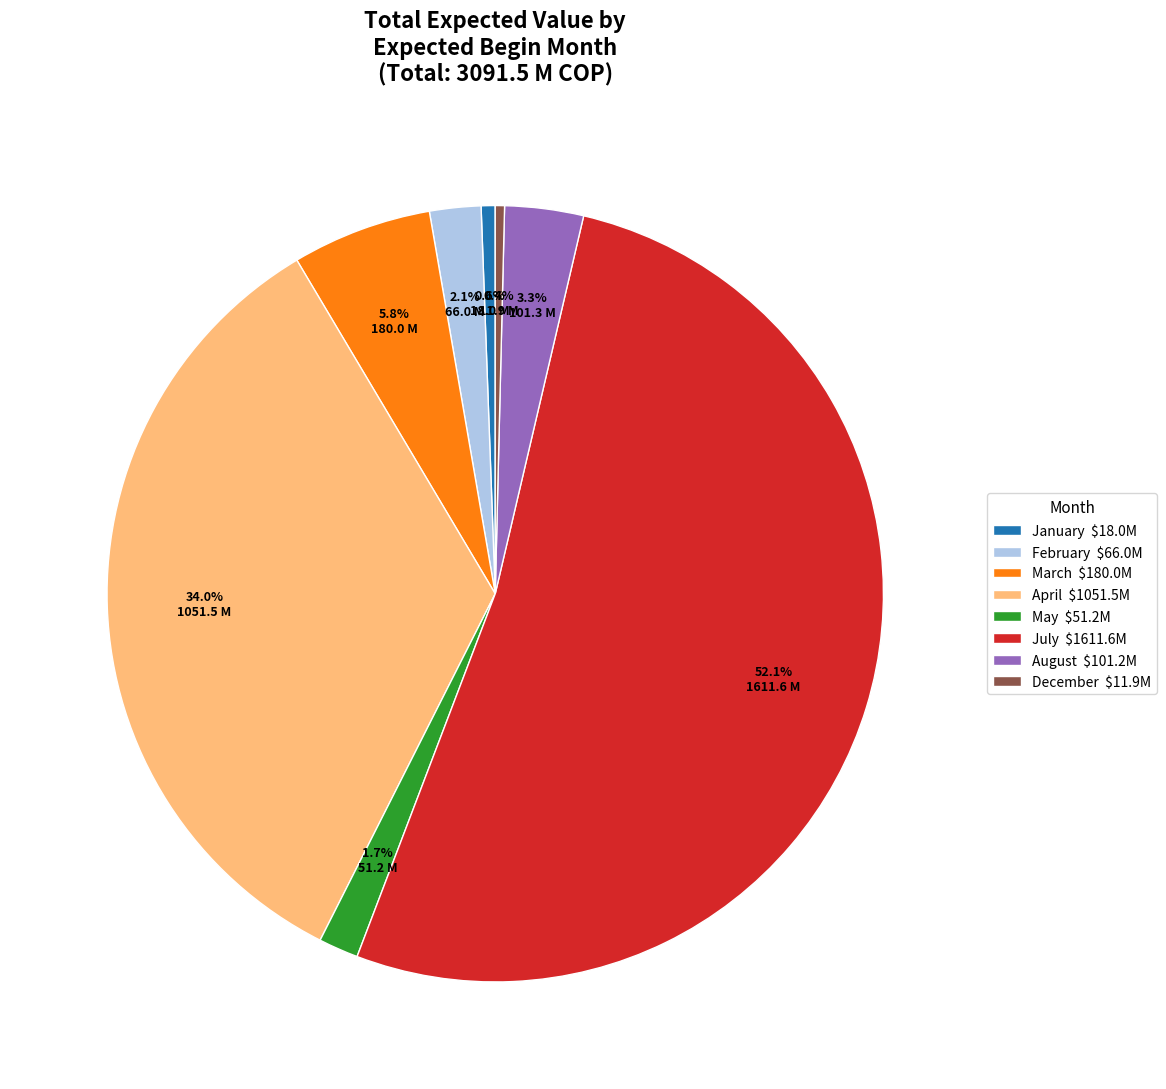

What is the majority slice?

July $1611.6M